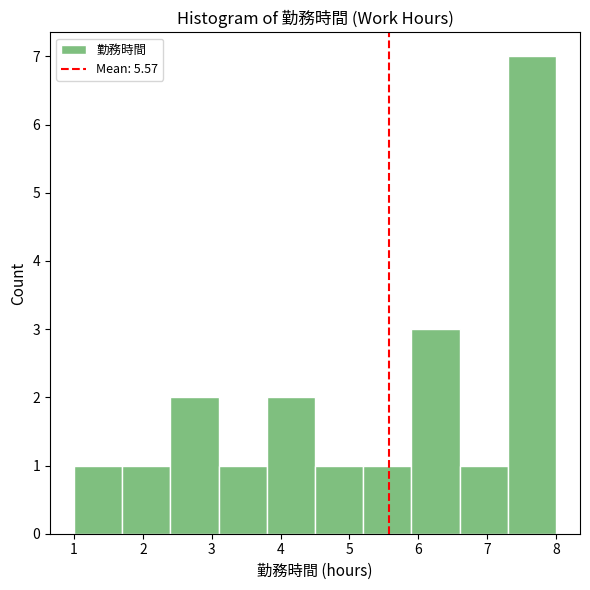

Over which range of the x-axis is the bar tallest?

7.3 to 8.0